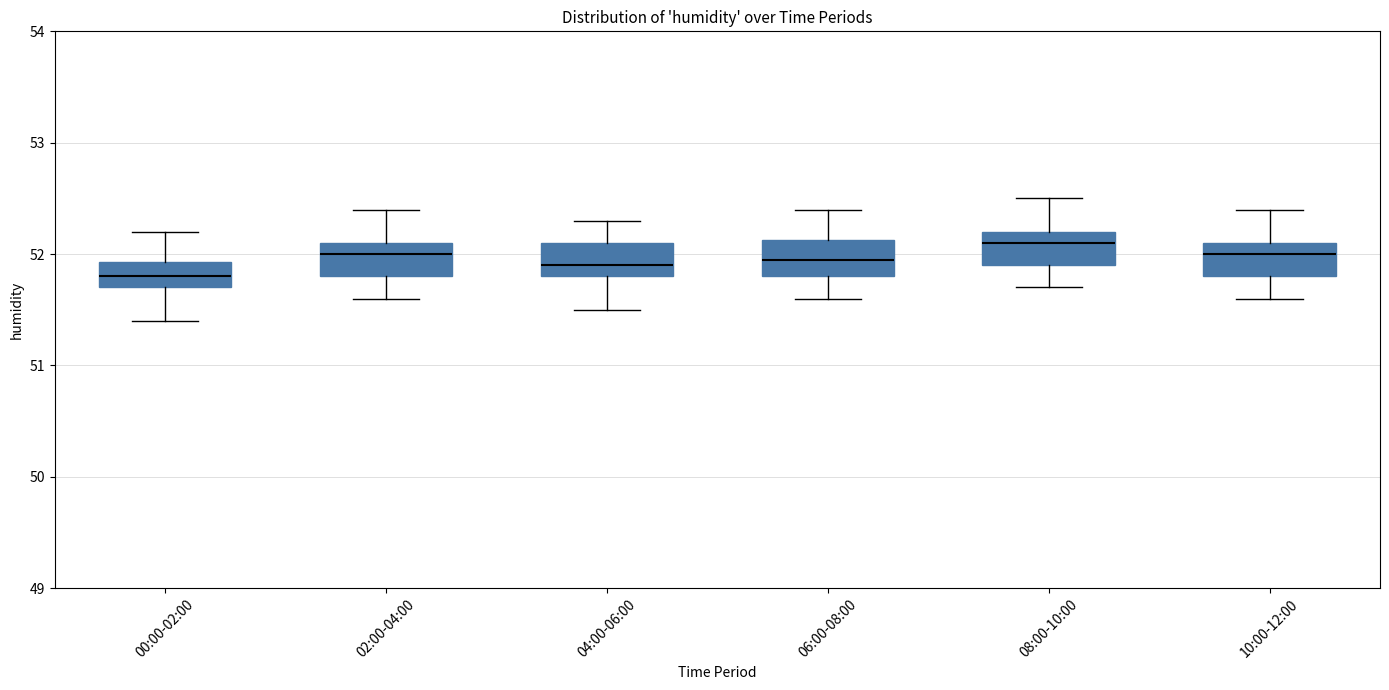

Reading left to right, read every box against the y-axis: the position of its median line, the range the box covers, and the ends of its whiskers. The values are not printed on the chart, so give them approximately, as read against the axis.

00:00-02:00: median 51.8, box 51.7 to 51.9, whiskers 51.4 to 52.2
02:00-04:00: median 52.0, box 51.8 to 52.1, whiskers 51.6 to 52.4
04:00-06:00: median 51.9, box 51.8 to 52.1, whiskers 51.5 to 52.3
06:00-08:00: median 52.0, box 51.8 to 52.1, whiskers 51.6 to 52.4
08:00-10:00: median 52.1, box 51.9 to 52.2, whiskers 51.7 to 52.5
10:00-12:00: median 52.0, box 51.8 to 52.1, whiskers 51.6 to 52.4